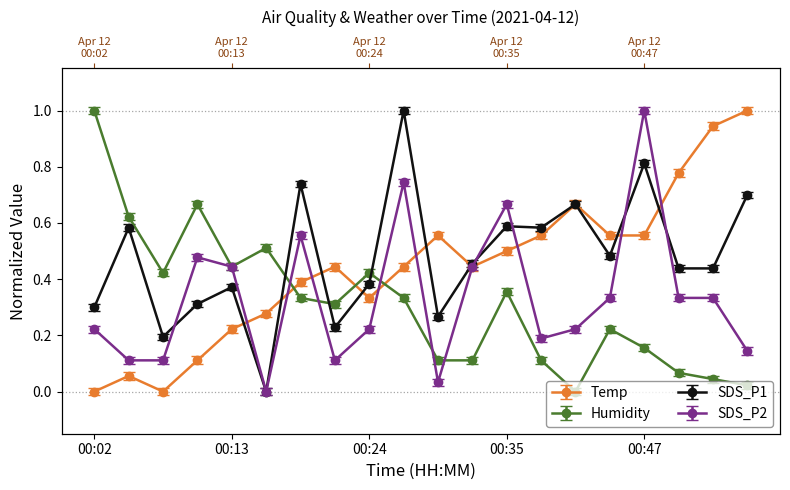

Reading left to right, extract all data points from this chart.

Temp: 00:02=0.0	00:04=0.1	00:08=0.0	00:11=0.1	00:13=0.2	00:16=0.3	00:19=0.4	00:21=0.4	00:24=0.3	00:27=0.4	00:30=0.6	00:32=0.4	00:35=0.5	00:38=0.6	00:41=0.7	00:44=0.6	00:47=0.6	00:50=0.8	00:53=0.9	00:56=1.0
Humidity: 00:02=1.0	00:04=0.6	00:08=0.4	00:11=0.7	00:13=0.4	00:16=0.5	00:19=0.3	00:21=0.3	00:24=0.4	00:27=0.3	00:30=0.1	00:32=0.1	00:35=0.4	00:38=0.1	00:41=0.0	00:44=0.2	00:47=0.2	00:50=0.1	00:53=0.0	00:56=0.0
SDS_P1: 00:02=0.3	00:04=0.6	00:08=0.2	00:11=0.3	00:13=0.4	00:16=-0.0	00:19=0.7	00:21=0.2	00:24=0.4	00:27=1.0	00:30=0.3	00:32=0.4	00:35=0.6	00:38=0.6	00:41=0.7	00:44=0.5	00:47=0.8	00:50=0.4	00:53=0.4	00:56=0.7
SDS_P2: 00:02=0.2	00:04=0.1	00:08=0.1	00:11=0.5	00:13=0.5	00:16=0.0	00:19=0.6	00:21=0.1	00:24=0.2	00:27=0.8	00:30=0.0	00:32=0.5	00:35=0.7	00:38=0.2	00:41=0.2	00:44=0.3	00:47=1.0	00:50=0.3	00:53=0.3	00:56=0.2